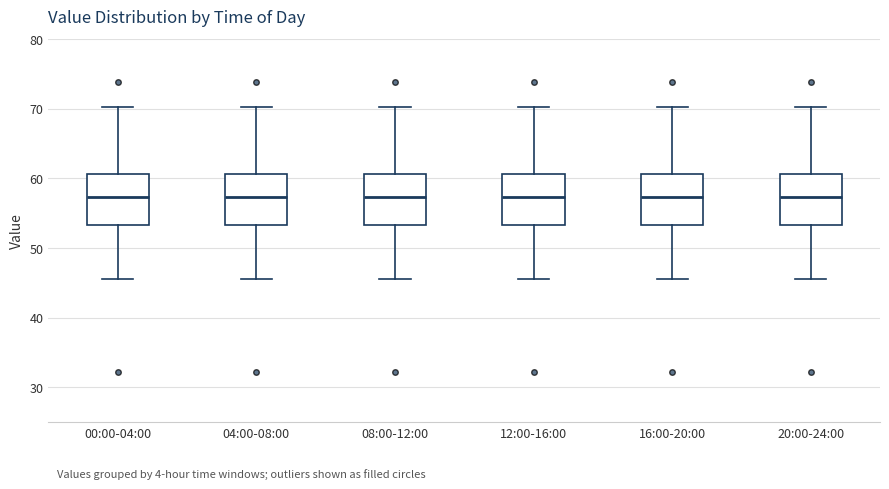

Reading left to right, transcribe this box plot: for each box, give where its median line is, the range the box spans, and where its two whiskers end, as read against the y-axis. The values are not printed on the chart, so give them approximately, as read against the axis.

00:00-04:00: median 57, box 53 to 61, whiskers 46 to 70
04:00-08:00: median 57, box 53 to 61, whiskers 46 to 70
08:00-12:00: median 57, box 53 to 61, whiskers 46 to 70
12:00-16:00: median 57, box 53 to 61, whiskers 46 to 70
16:00-20:00: median 57, box 53 to 61, whiskers 46 to 70
20:00-24:00: median 57, box 53 to 61, whiskers 46 to 70